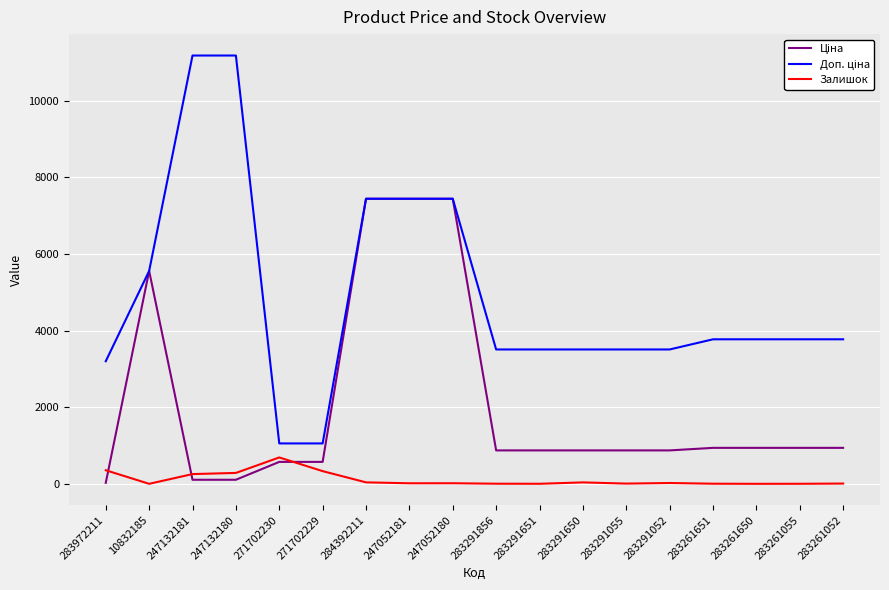

True or false: Залишок has a value of 290.0 at 247132180.

True